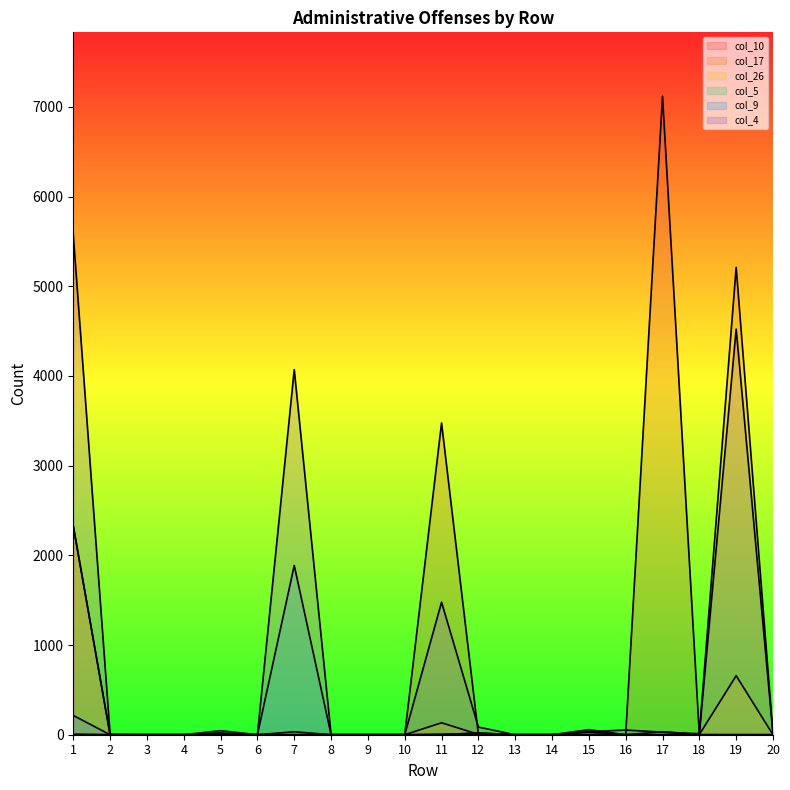

What is the difference between the second highest and second lowest values in the col_26 series?

658